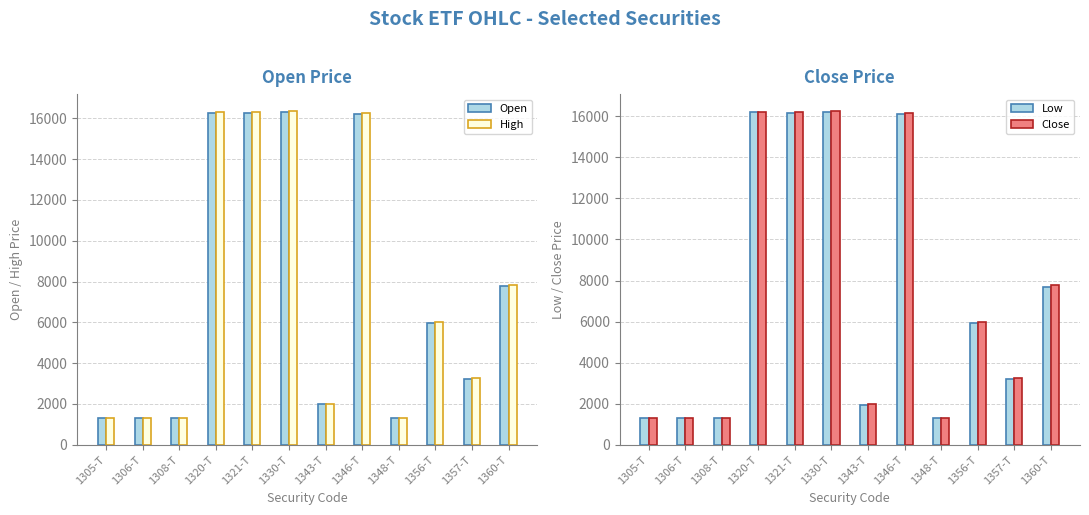

At how many categories does at least one series exceed 5401?

6